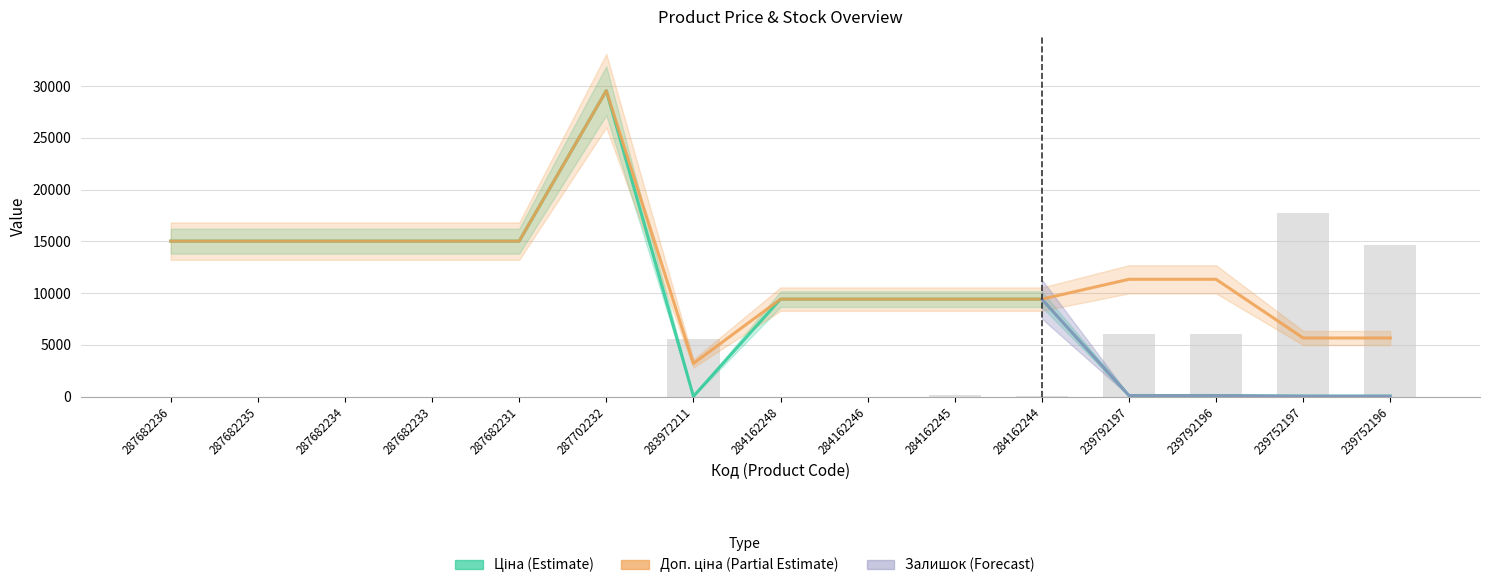

List the labels in order of Ціна (Estimate) value, smallest first.

283972211, 239752197, 239752196, 239792197, 239792196, 284162248, 284162246, 284162245, 284162244, 287682236, 287682235, 287682234, 287682233, 287682231, 287702232